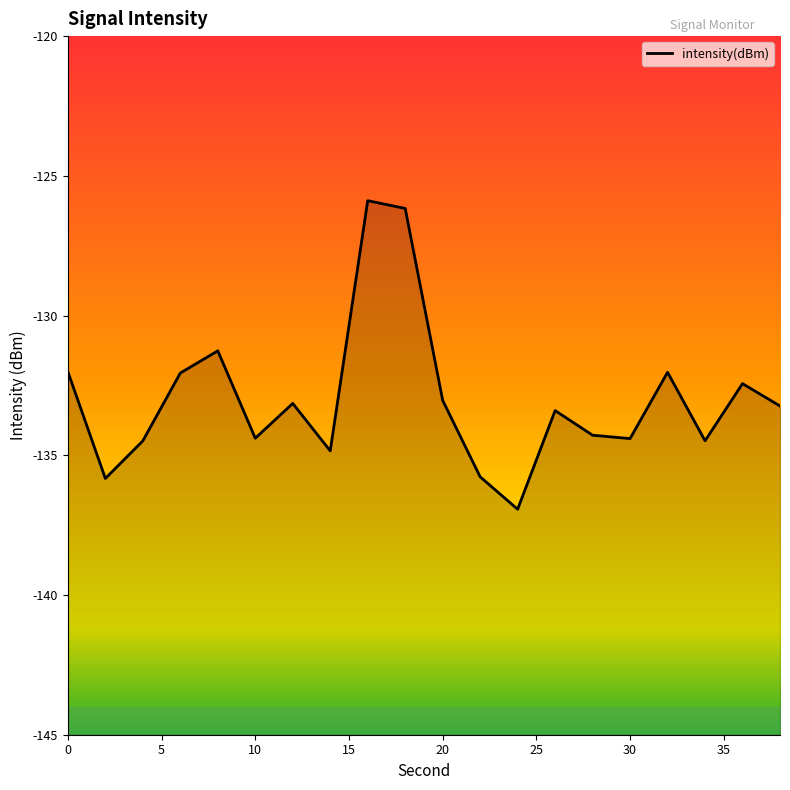

At which category does the data reach its first local valley?

2